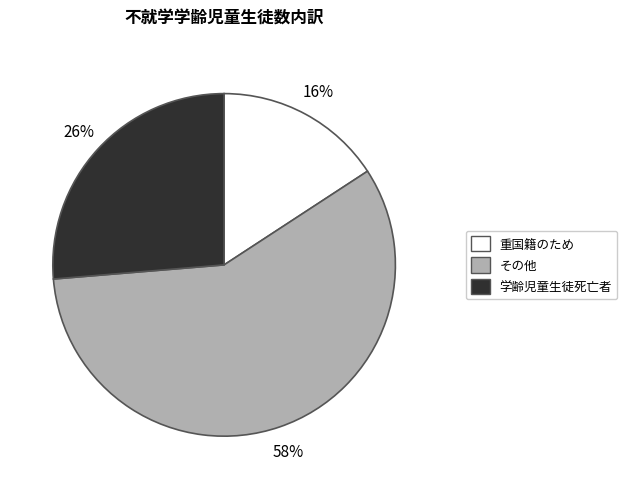

How many segments does this pie chart have?

3